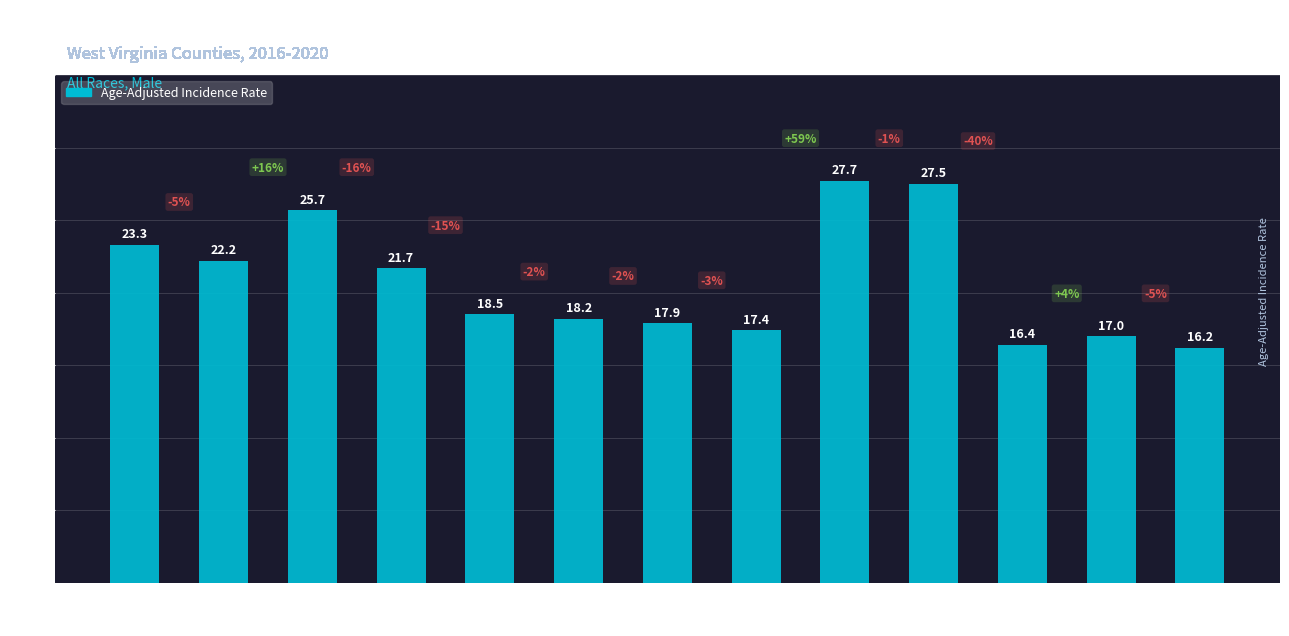

What is the maximum value shown in the chart?

27.7